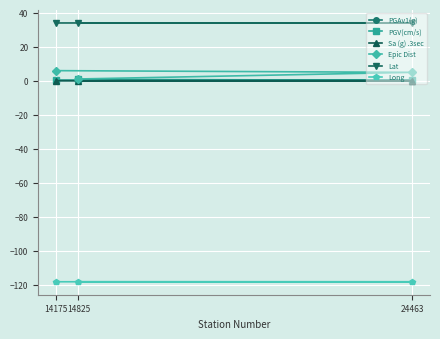

At how many categories does at least one series exceed -83?

3